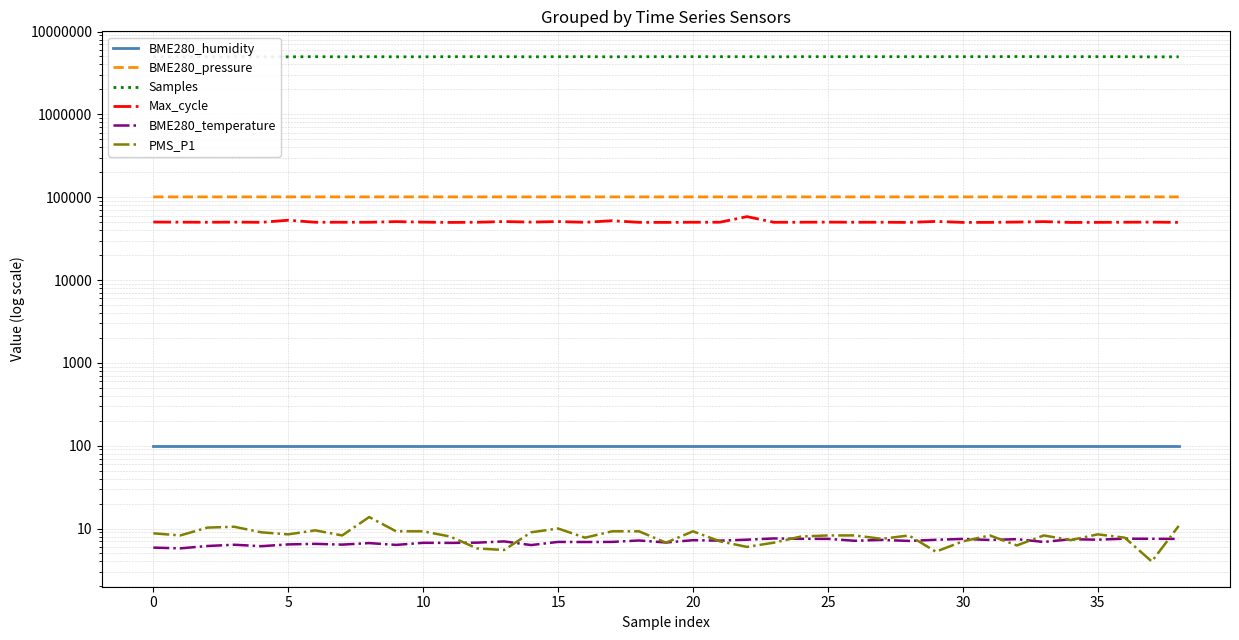

What are all the series names shown in the legend?

BME280_humidity, BME280_pressure, Samples, Max_cycle, BME280_temperature, PMS_P1